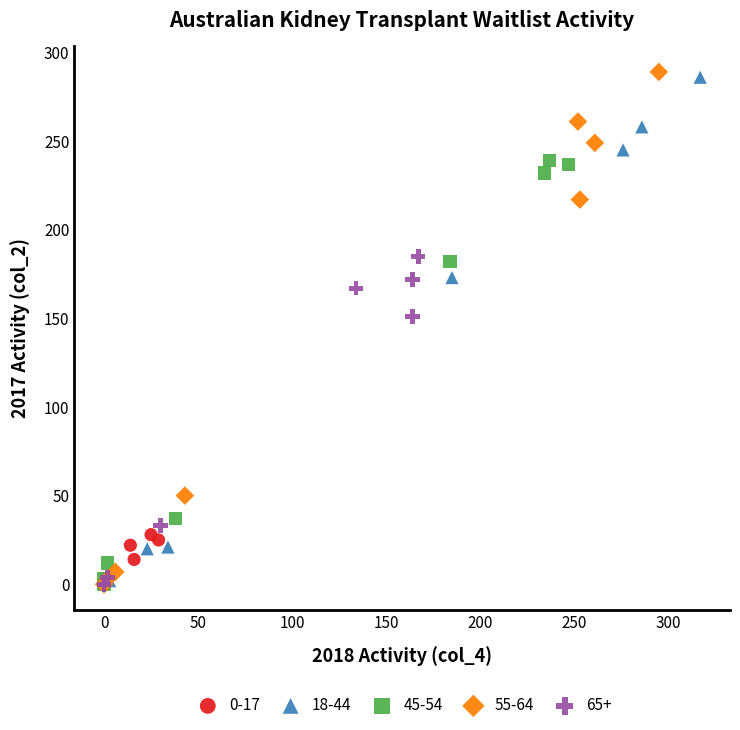

Which series has the widest spread of Y values?

55-64